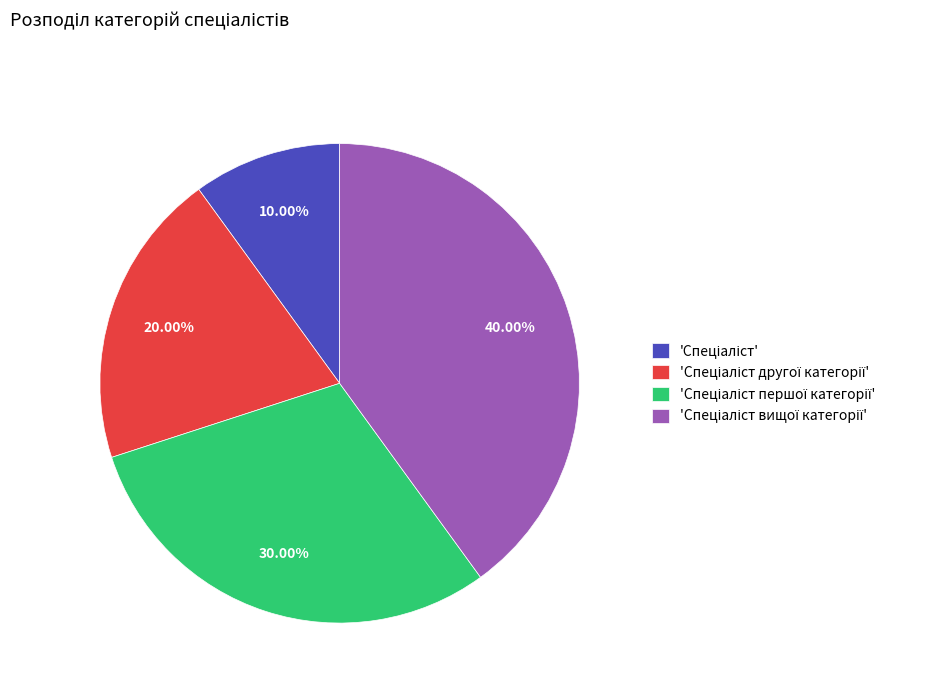

Is there any slice that represents more than half of the pie?

No